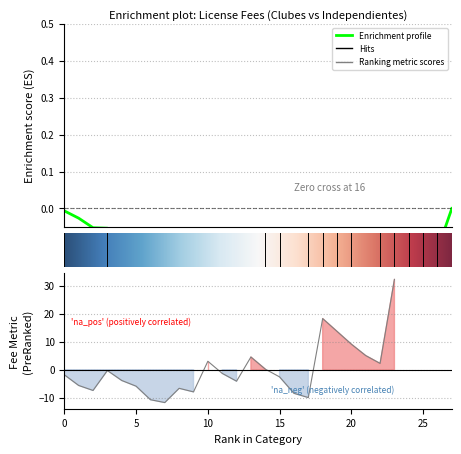

How many negative values are there?

15